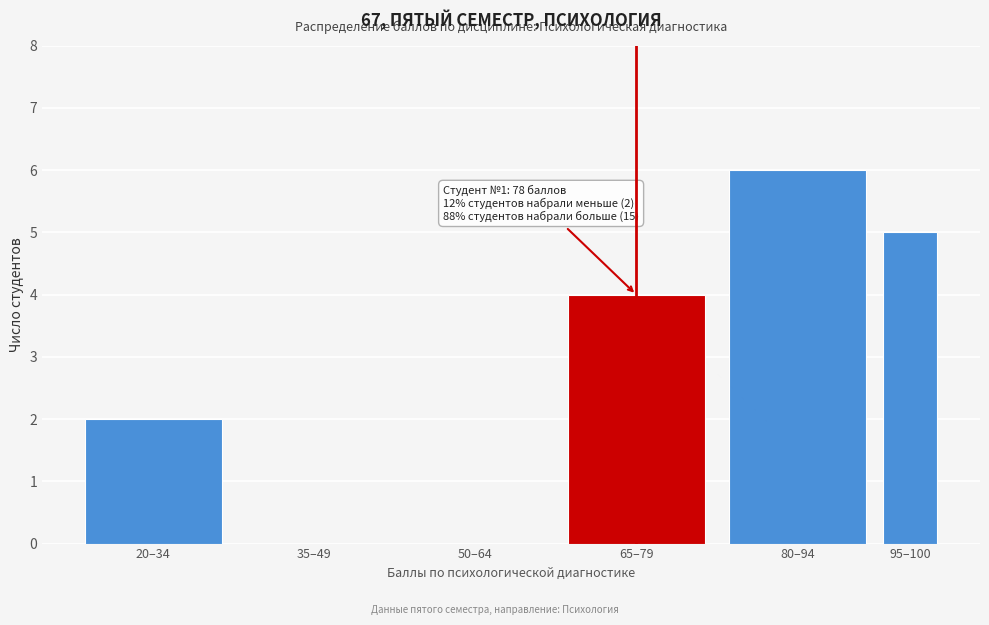

Reading left to right, what are all the values shown in this chart?

20–34=2	35–49=0	50–64=0	65–79=4	80–94=6	95–100=5